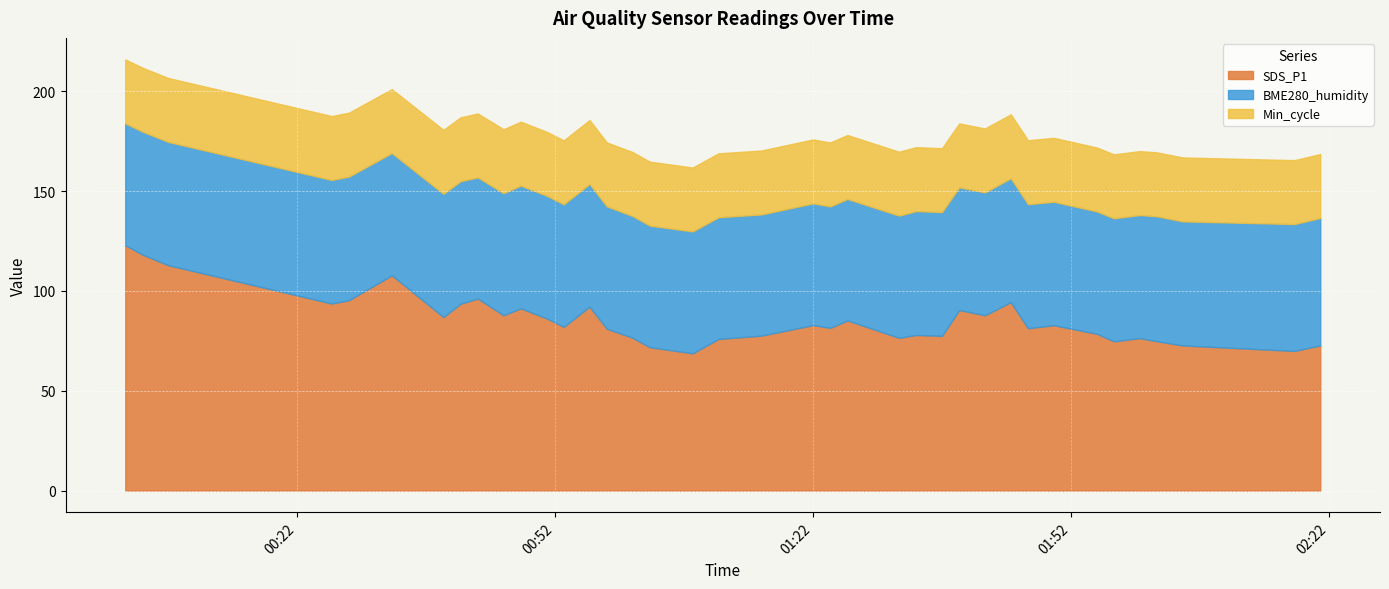

How many data points does each series have?

38